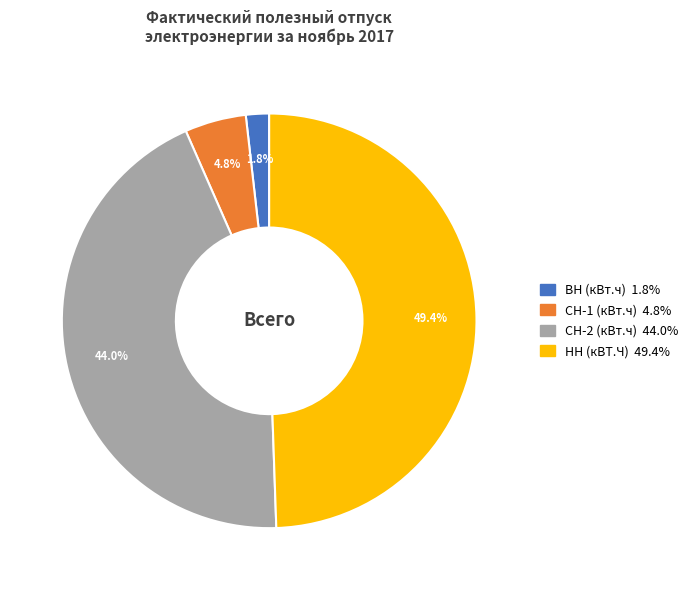

Rank the categories by value from highest to lowest.

НН (кВТ.Ч), СН-2 (кВт.ч), СН-1 (кВт.ч), ВН (кВт.ч)